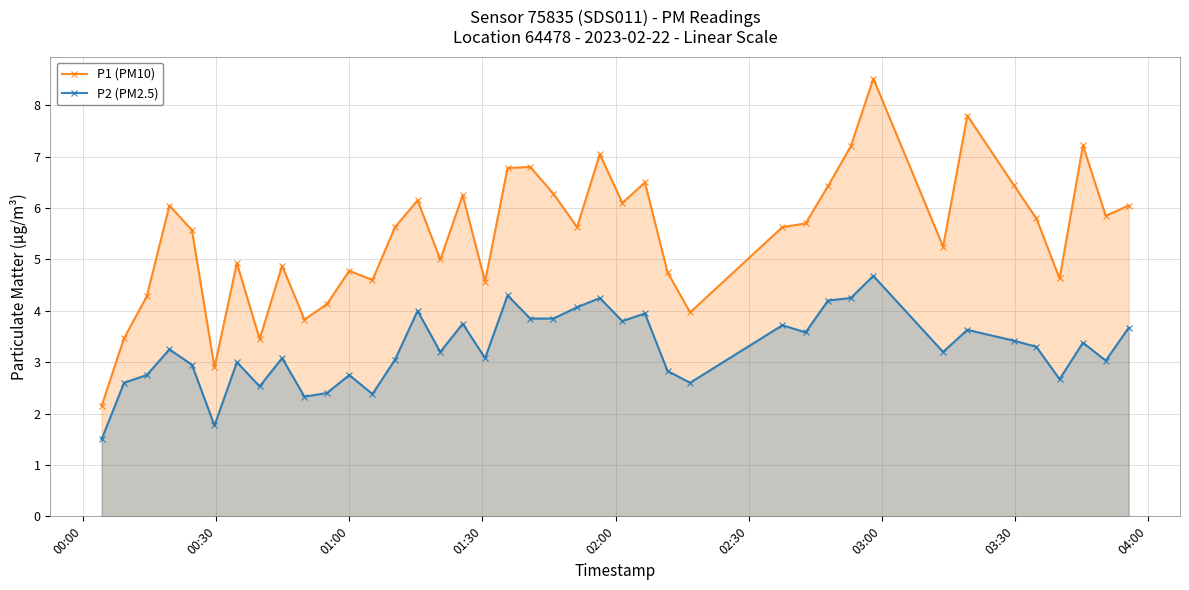

True or false: P1 (PM10) and P2 (PM2.5) intersect in this chart.

False